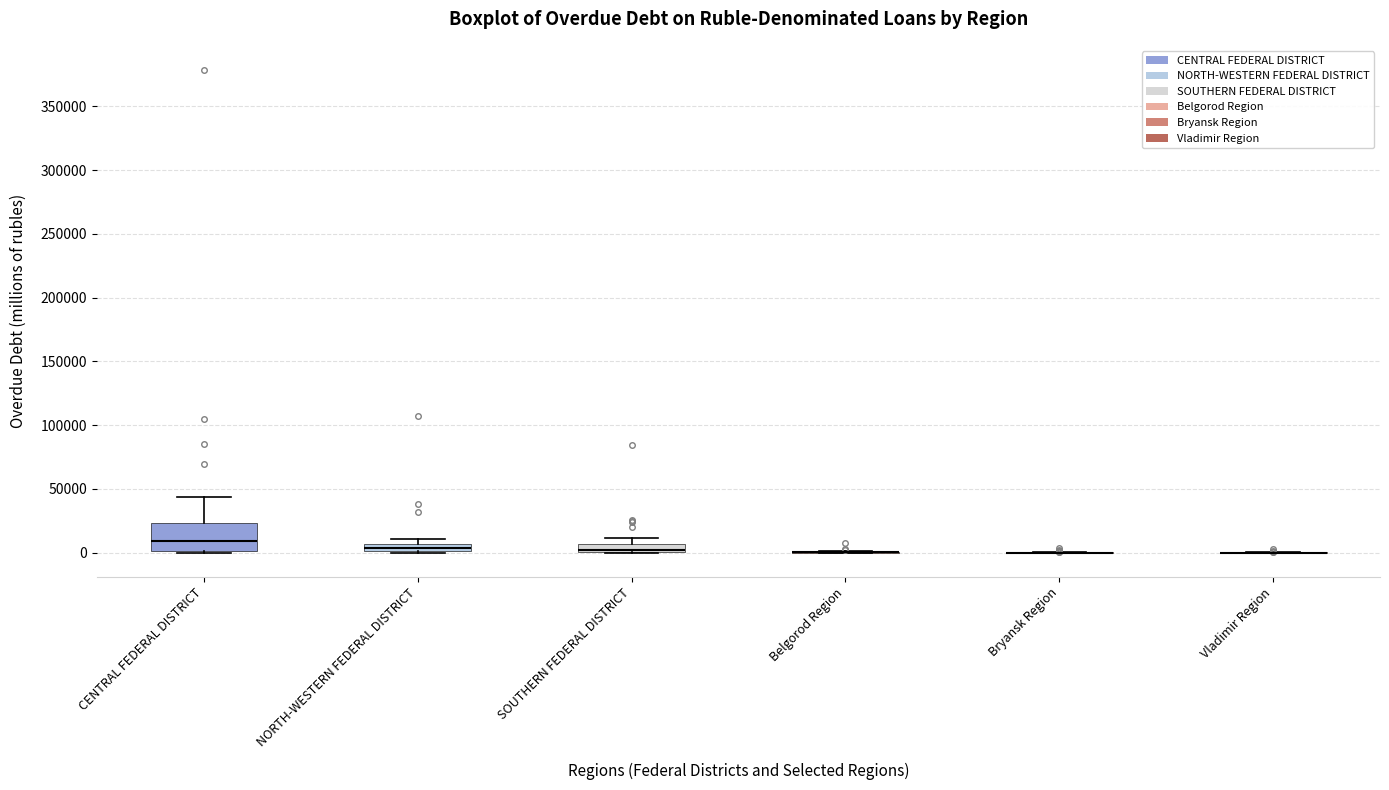

Which box is the tallest, from its lower edge to its upper edge?

CENTRAL FEDERAL DISTRICT